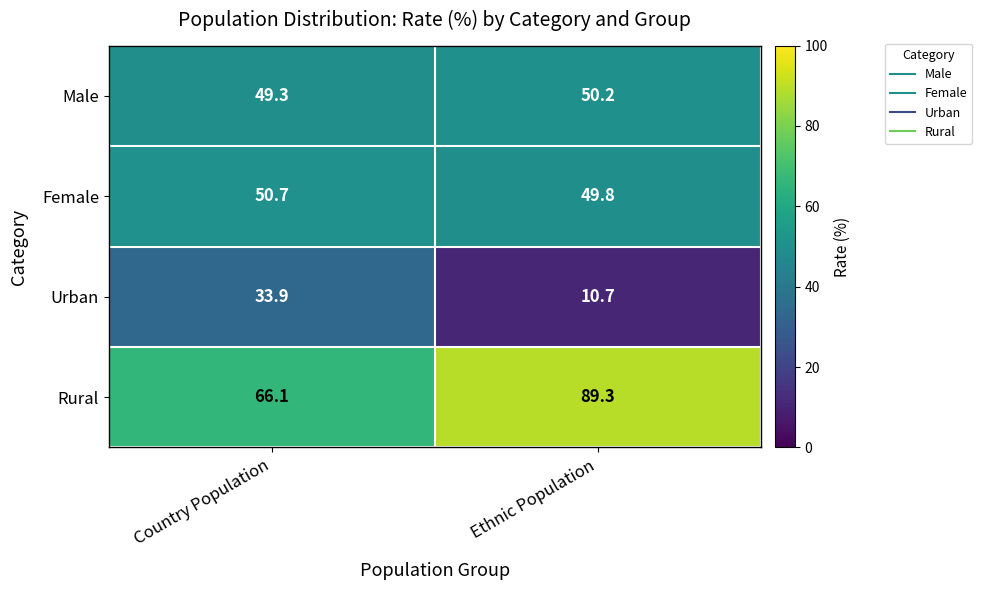

Reading left to right, transcribe all the data shown in this chart.

Male: Country Population=49.3	Ethnic Population=50.2
Female: Country Population=50.7	Ethnic Population=49.8
Urban: Country Population=33.9	Ethnic Population=10.7
Rural: Country Population=66.1	Ethnic Population=89.3